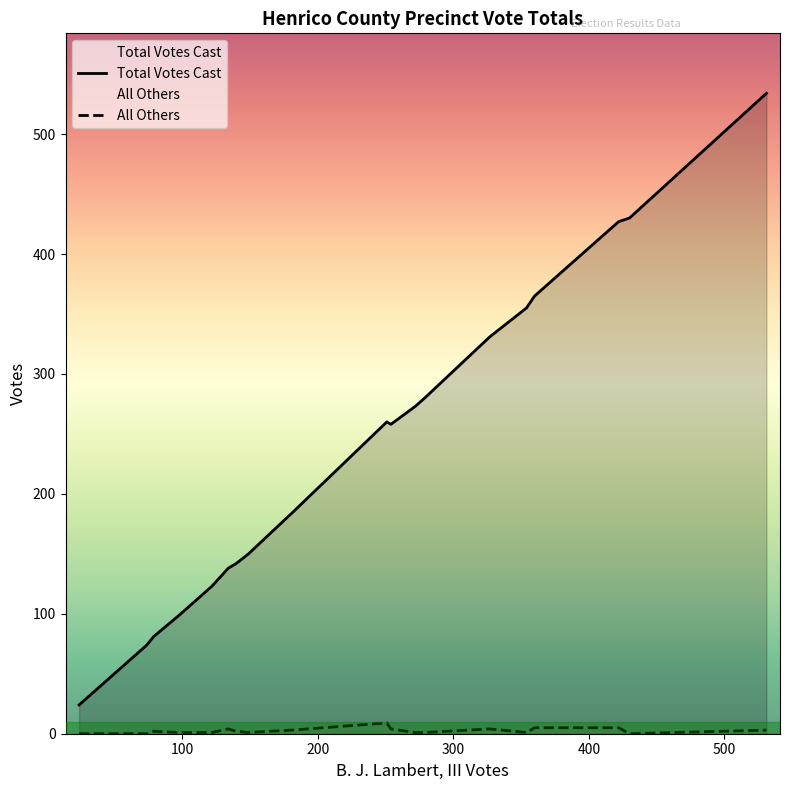

What is the greatest value displayed?

534